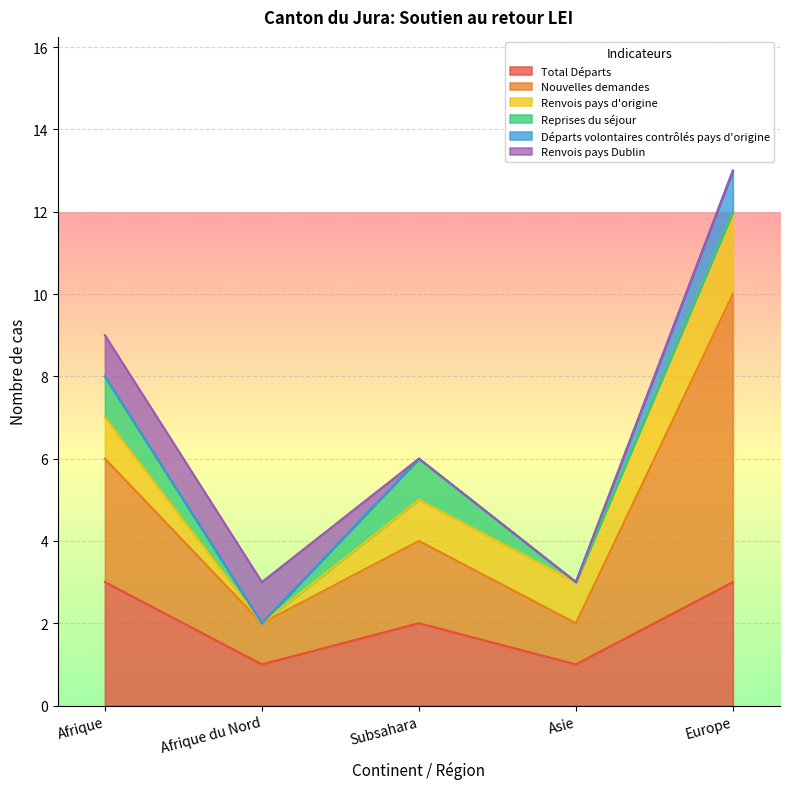

True or false: Nouvelles demandes and Départs volontaires contrôlés pays d'origine intersect in this chart.

False